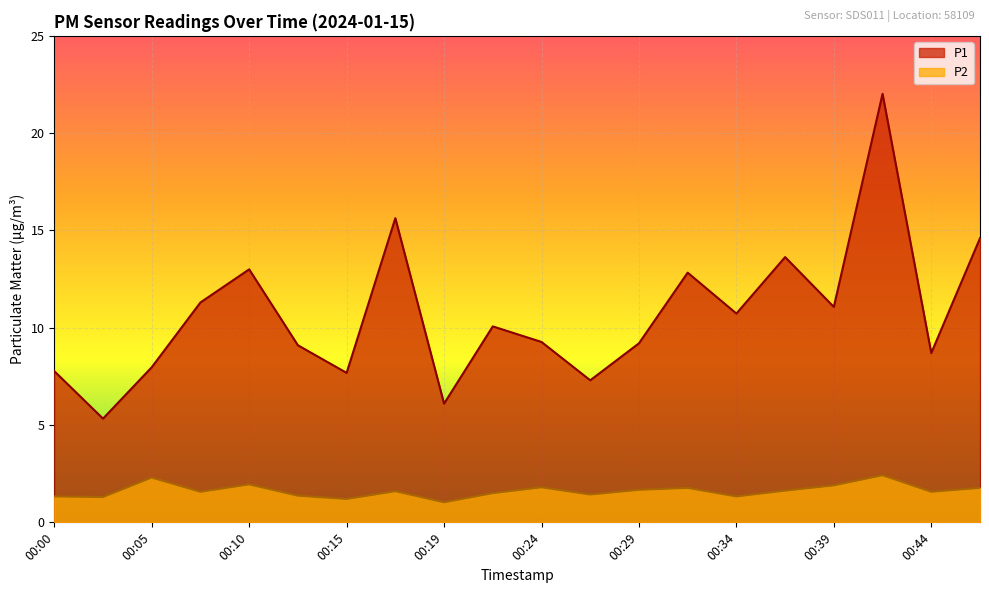

Which category has the lowest value in the P1 series?

00:02